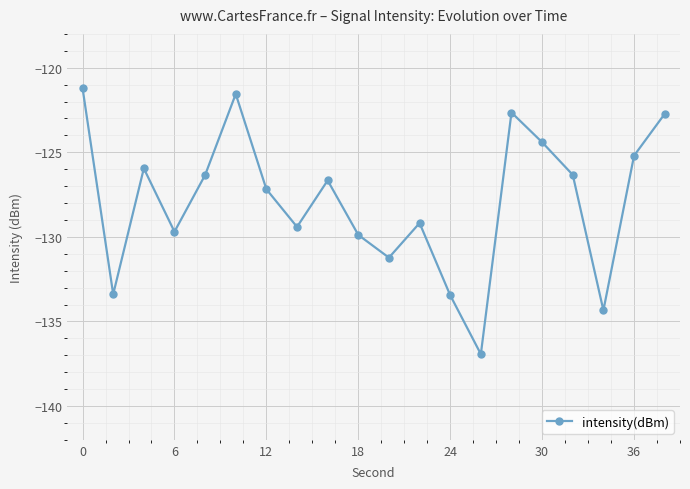

True or false: there are more than 0 points higher than both neighbors.

True